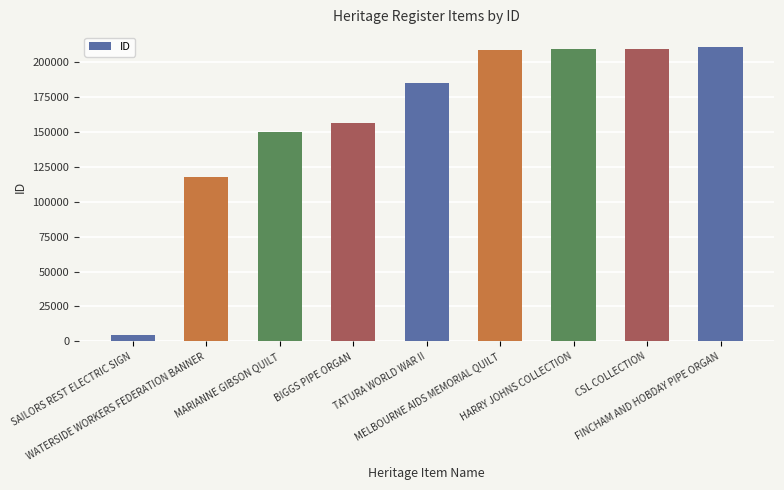

What position from the right is FINCHAM AND HOBDAY PIPE ORGAN?

1